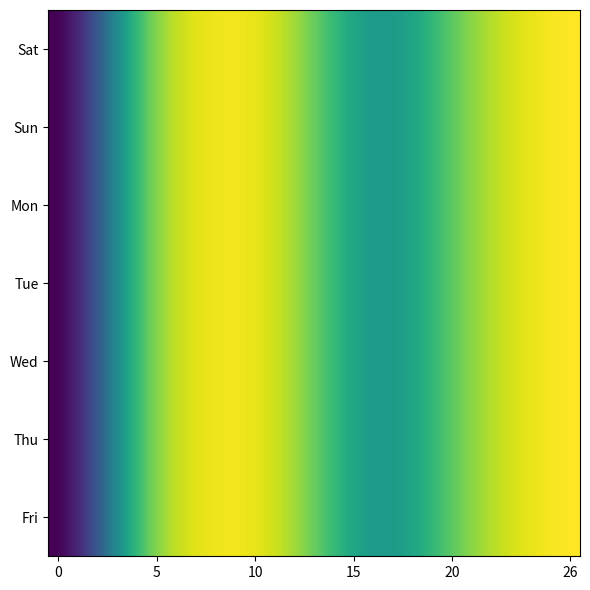

List the series in order of their peak value, lowest first.

Sat, Sun, Mon, Tue, Wed, Thu, Fri